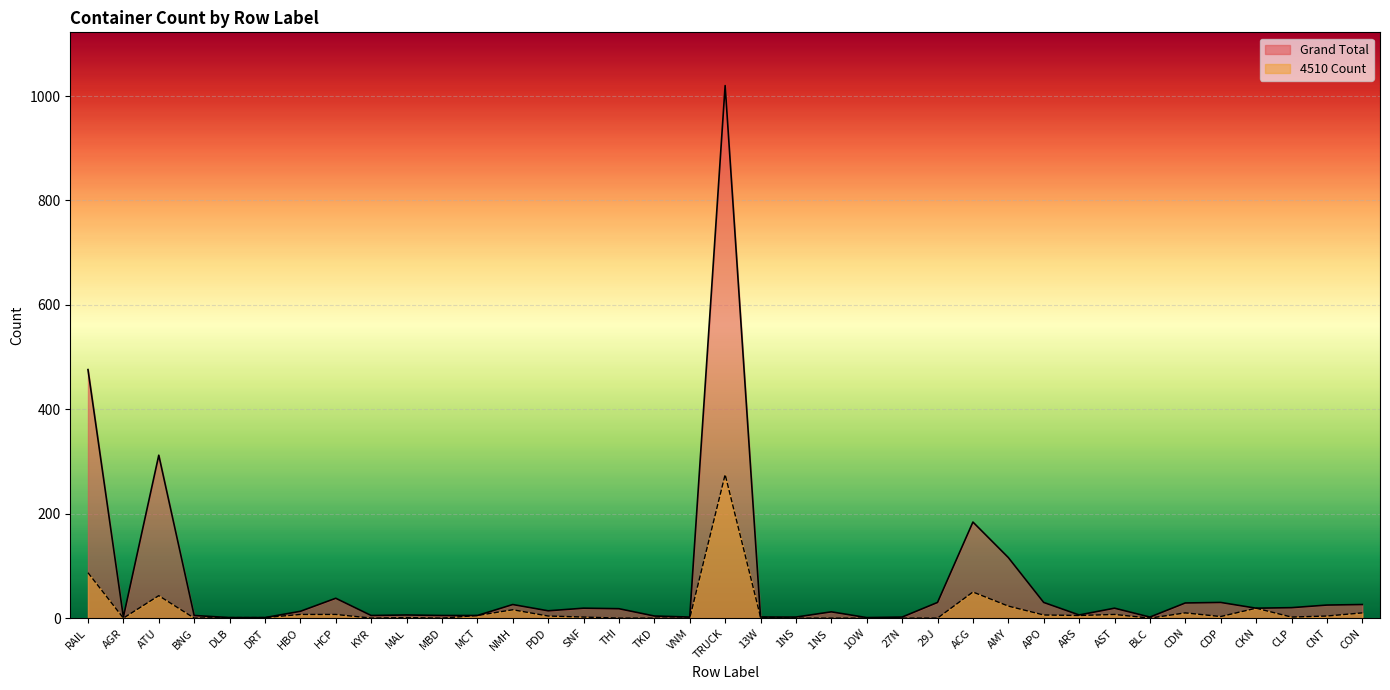

Rank the series by their average value, from highest to lowest.

Grand Total, 4510 Count